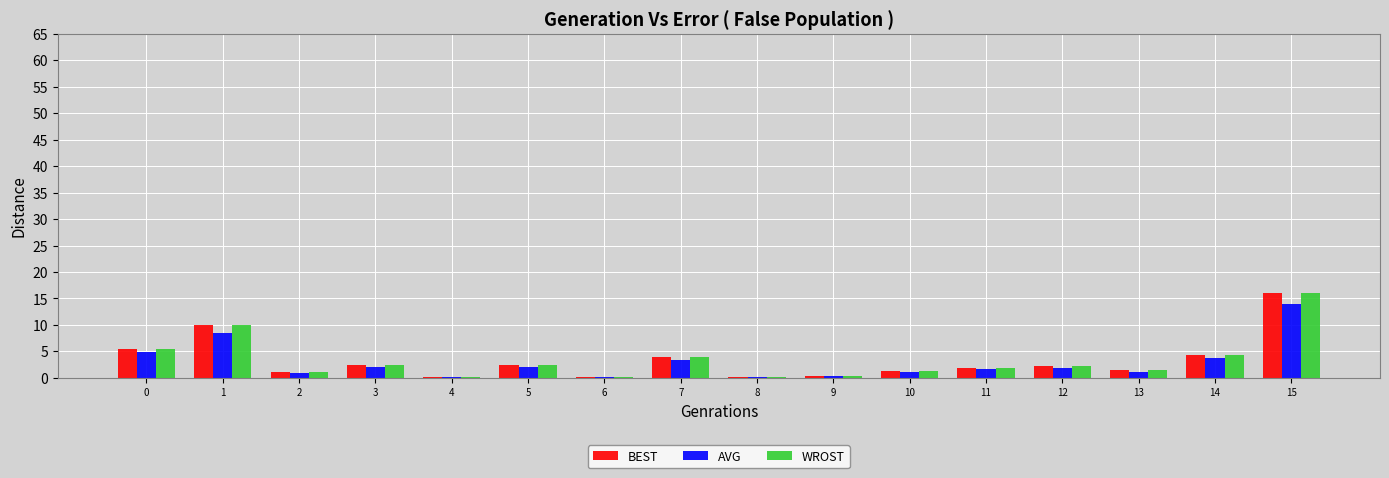

What are all the series names shown in the legend?

BEST, AVG, WROST